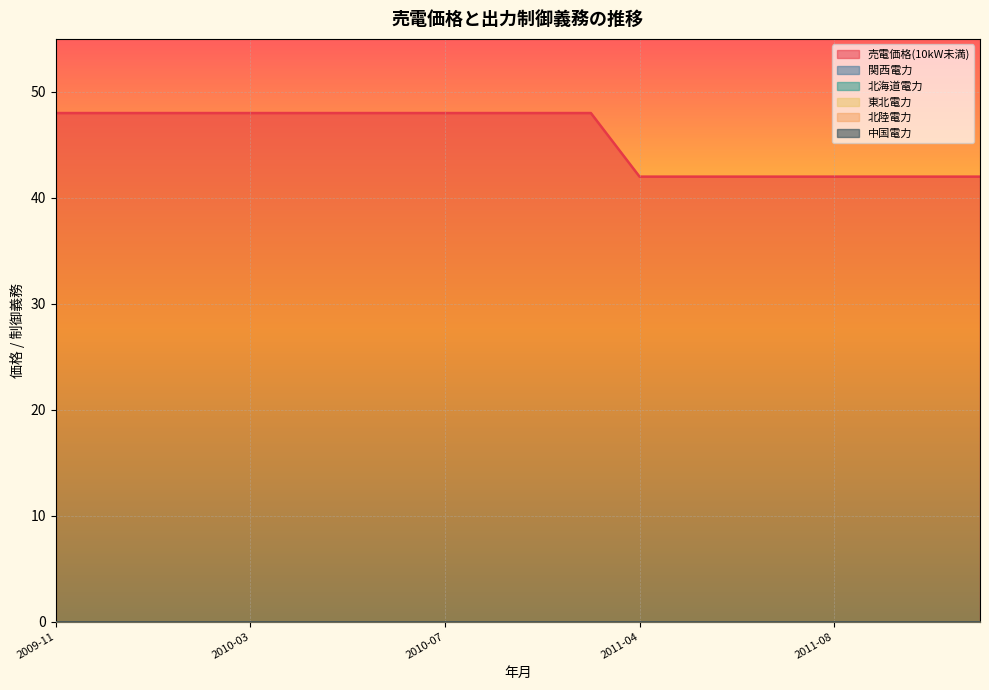

What is the label of the 1st point from the right?

2011-11